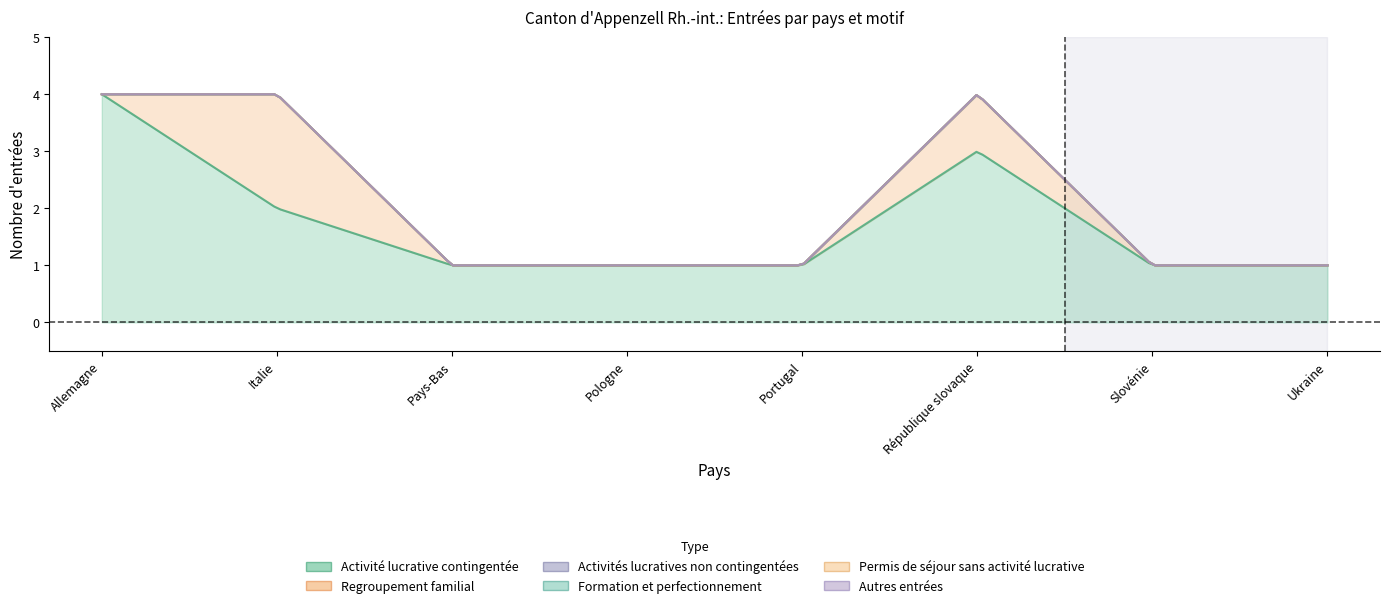

True or false: Autres entrées has a value of 0 at Portugal.

True